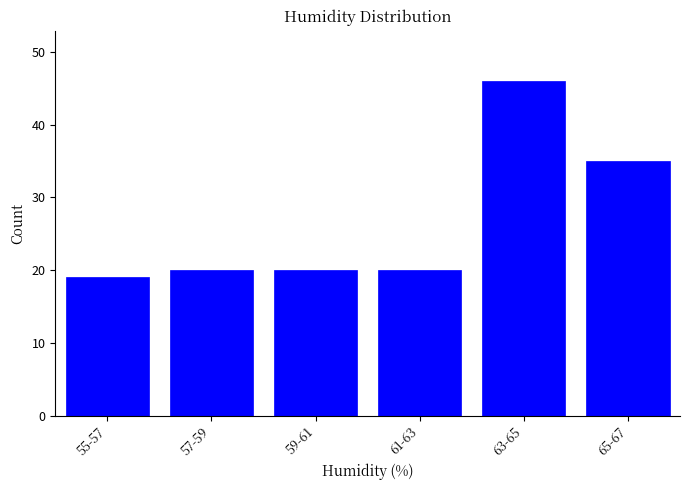

Reading left to right, transcribe all the data shown in this chart.

19	20	20	20	46	35